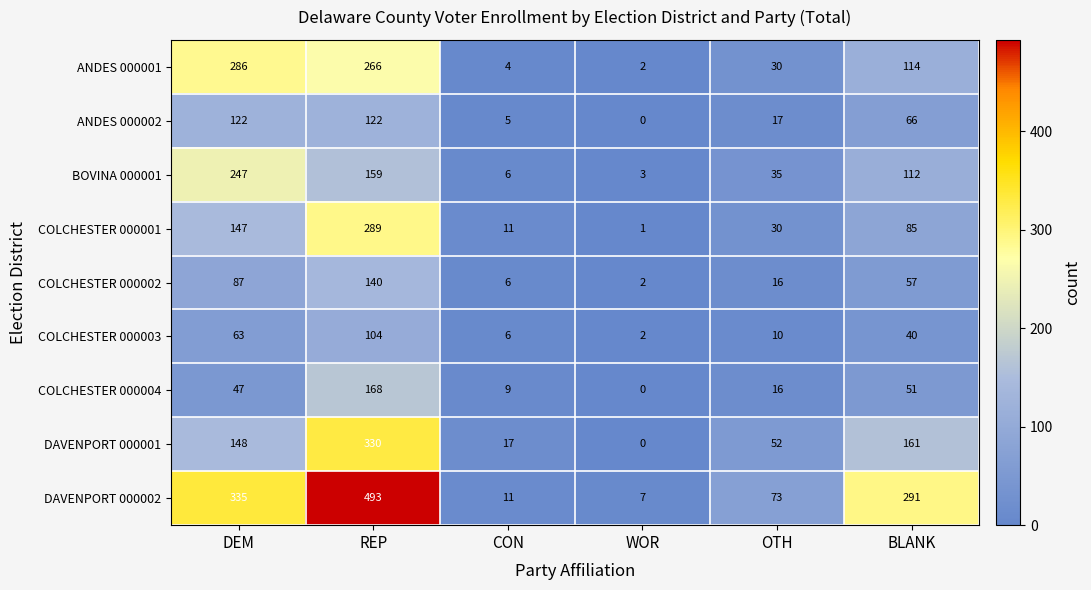

How many positive values does the ANDES 000002 series have?

5